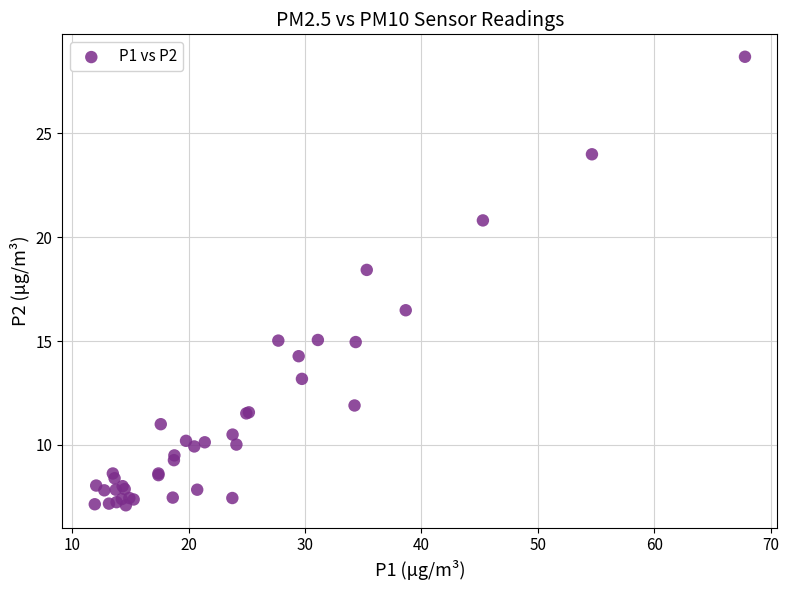

What Y value in the scatter plot is closest to 17?

16.5